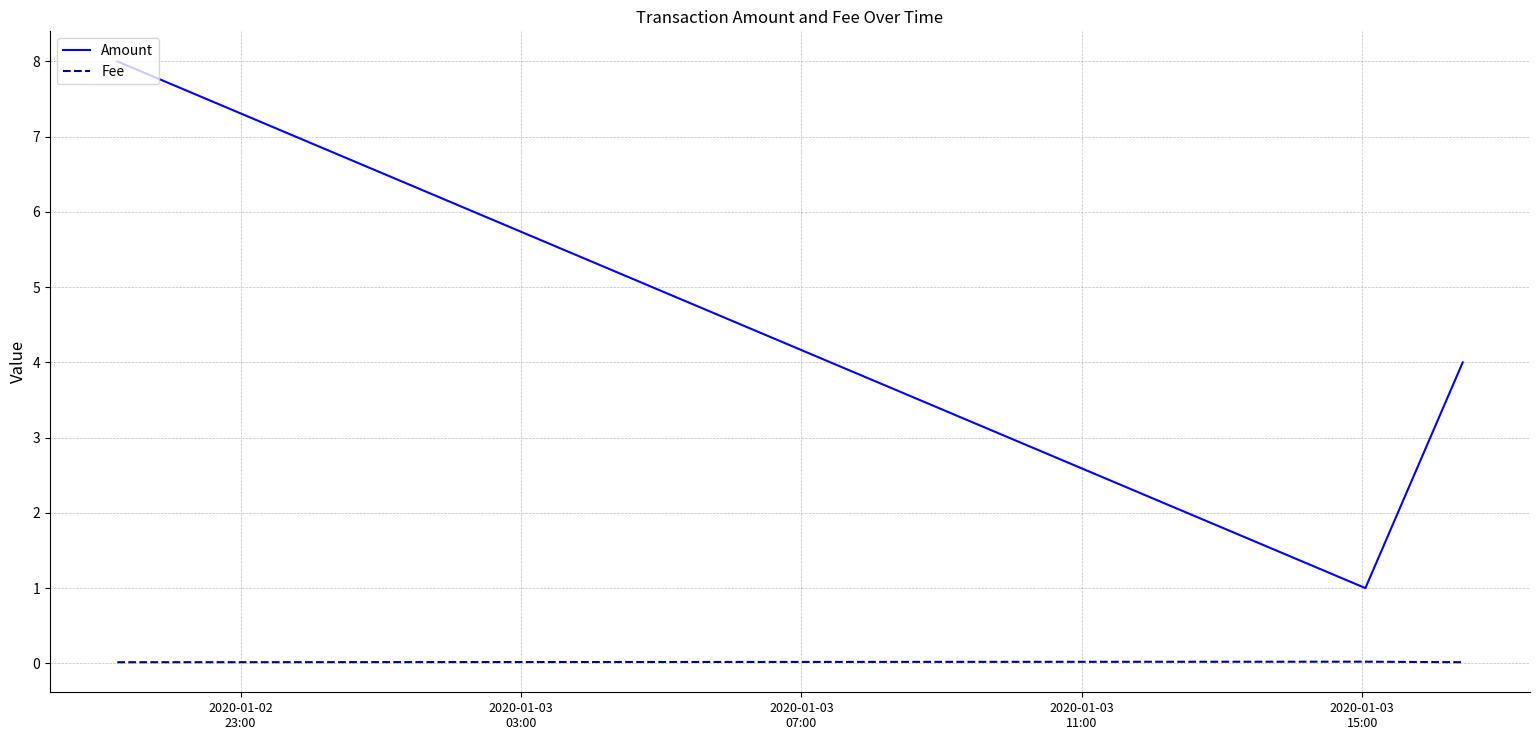

Rank the series by their average value, from highest to lowest.

Amount, Fee